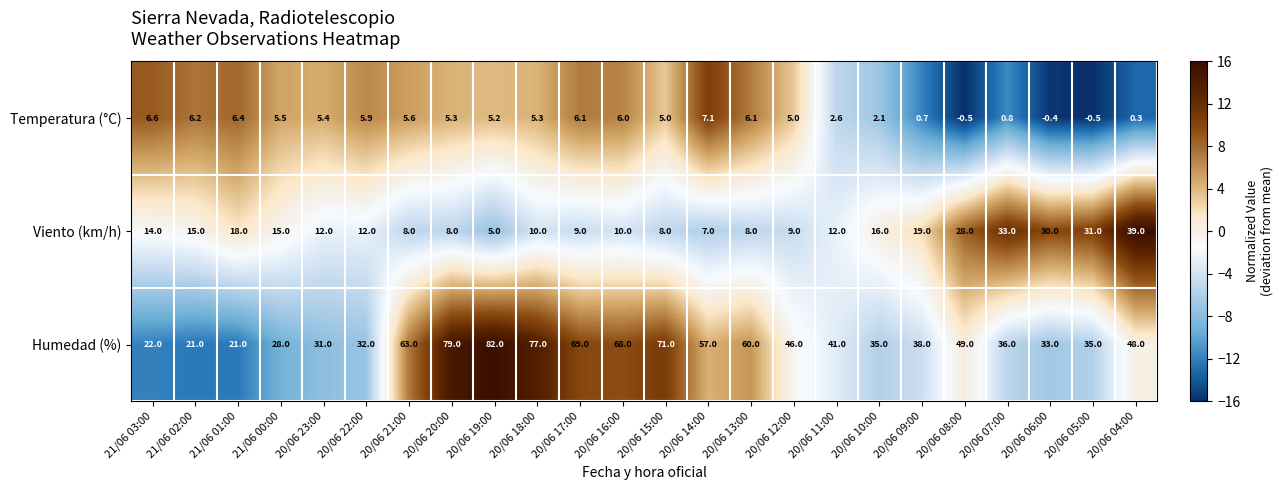

Which series has the largest total across all categories?

Humedad (%)